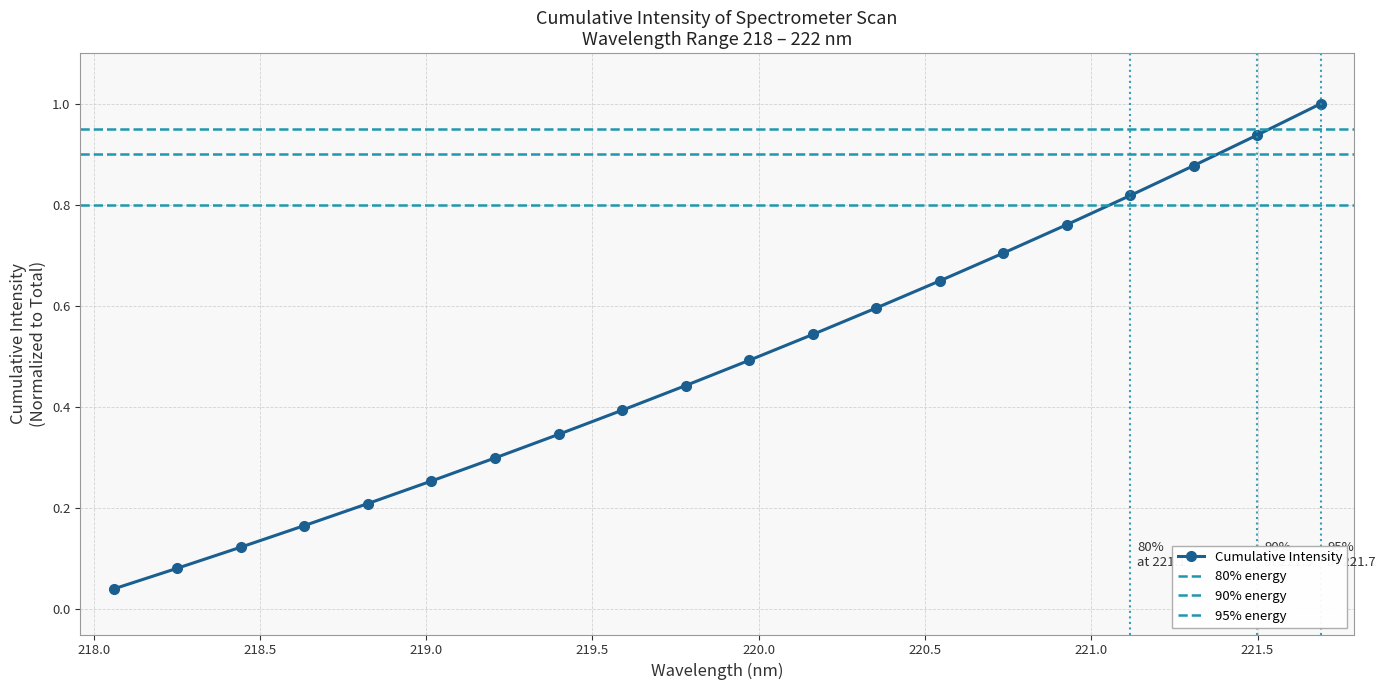

True or false: Cumulative Intensity has more than 0 points higher than both neighbors.

False